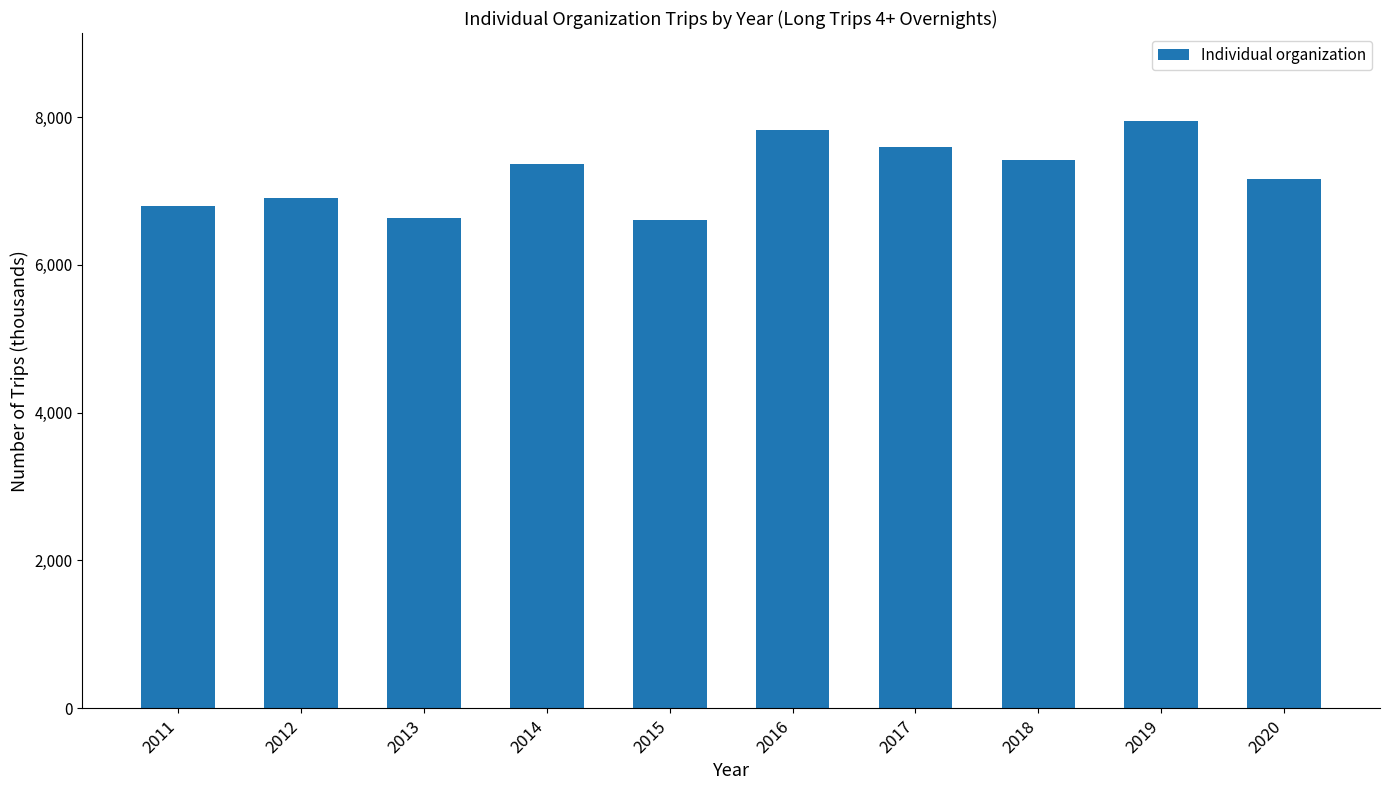

What is the change in value from 2011 to 2014?

+564.8